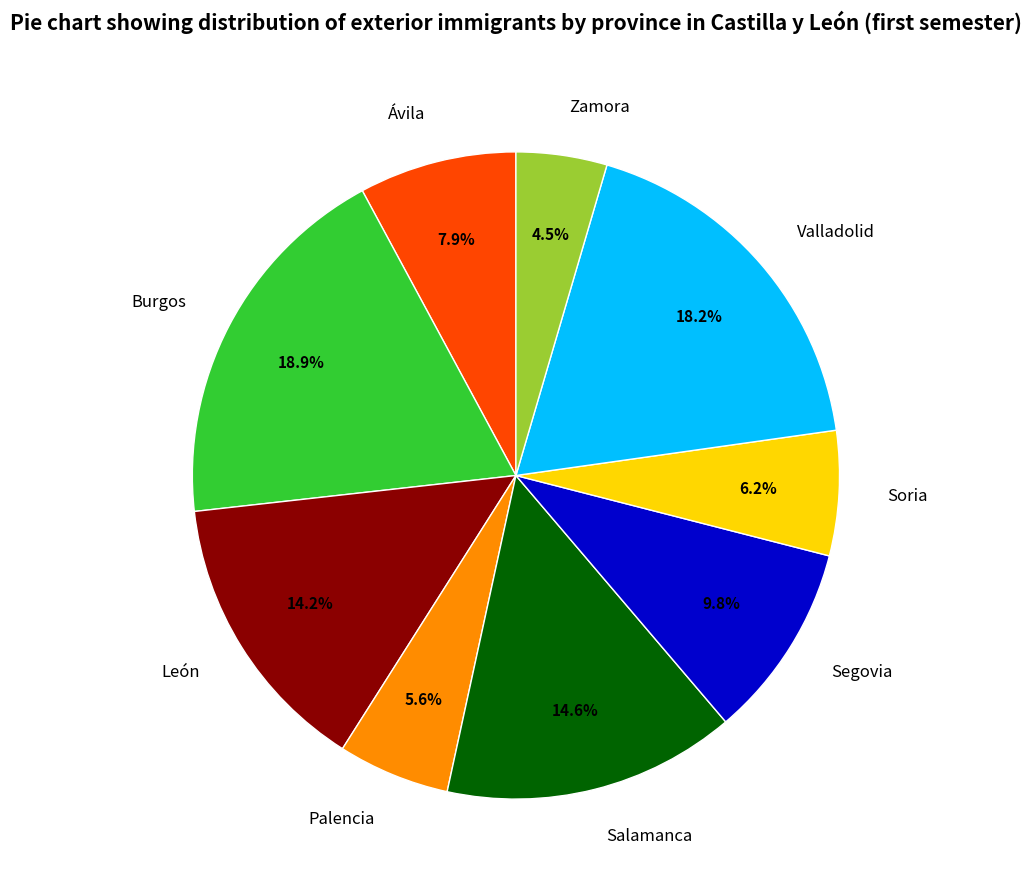

What is the largest slice in the pie chart?

Burgos